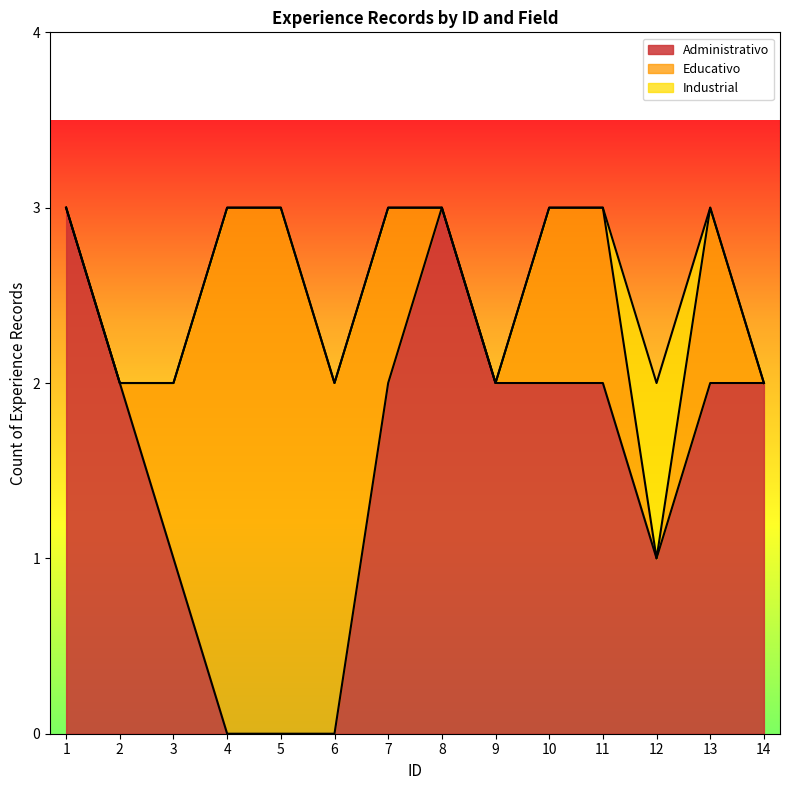

True or false: Administrativo has a value of 2 at 7.

True